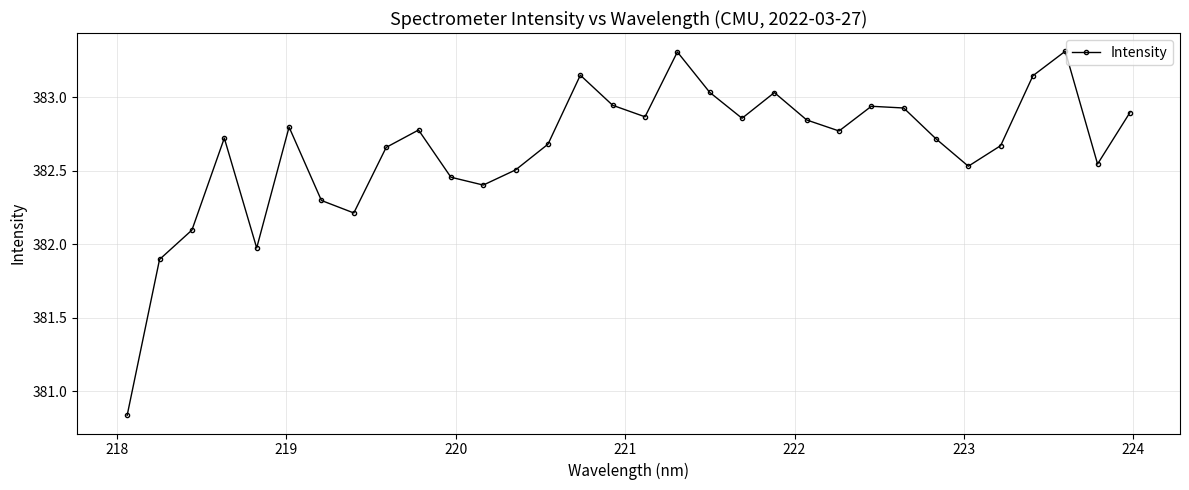

How many categories are shown in the chart?

32